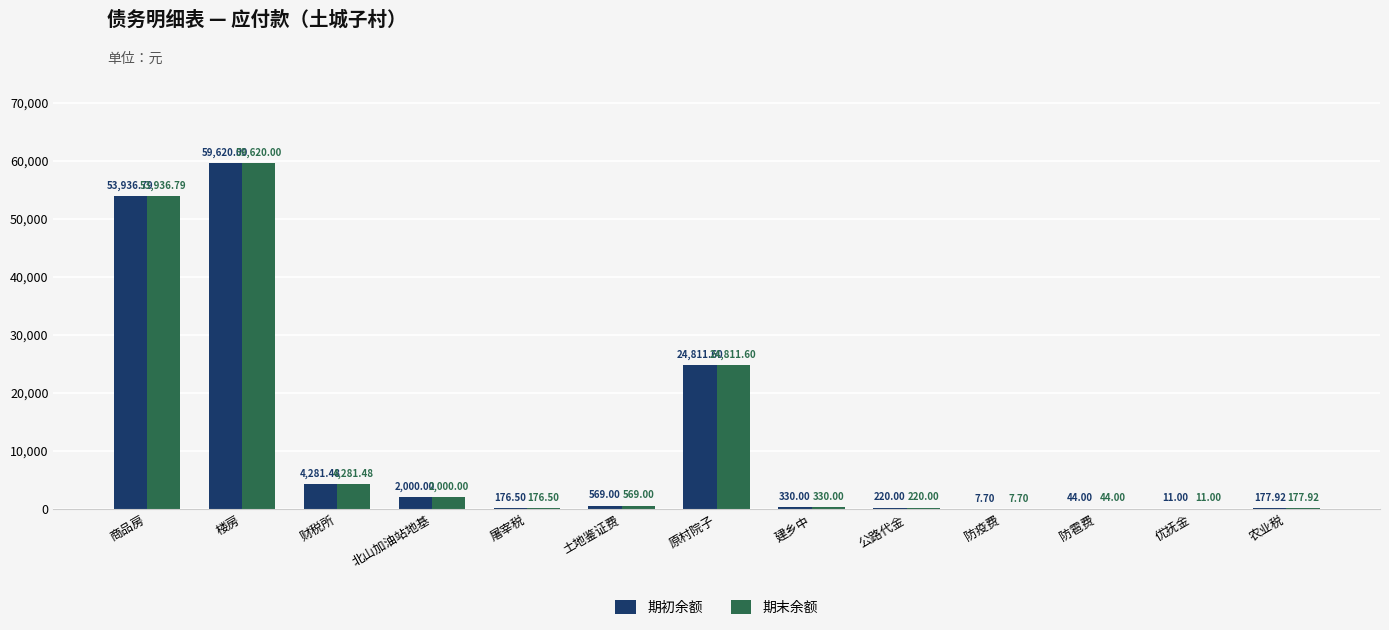

Which category has the highest value in the 期初余额 series?

楼房